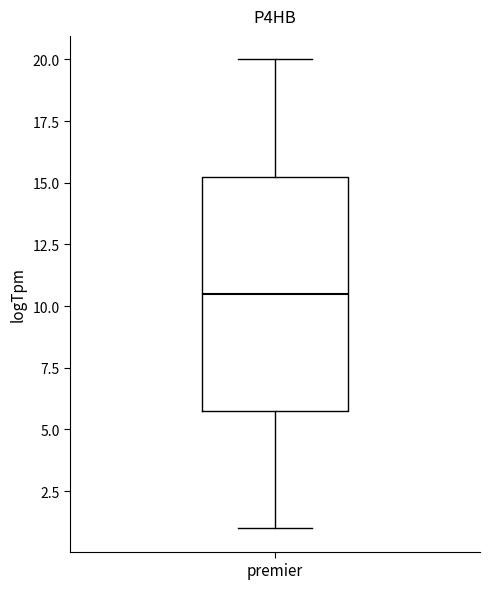

Read this box plot against the y-axis: the position of the median line, the range covered by the box, and the ends of both whiskers. The values are not printed on the chart, so give them approximately, as read against the axis.

median 10.5, box 6.0 to 15.5, whiskers 1.0 to 20.0